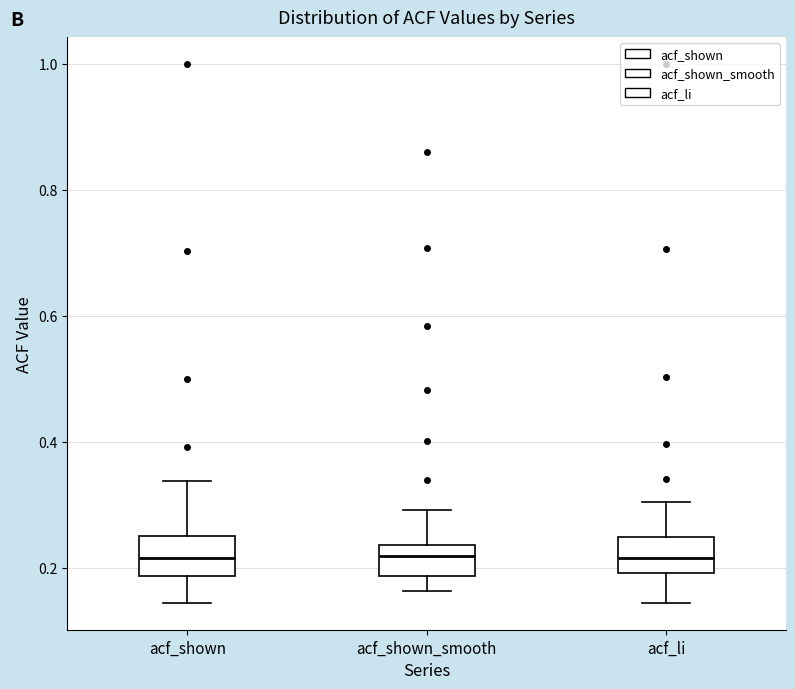

Reading left to right, read every box against the y-axis: the position of its median line, the range the box covers, and the ends of its whiskers. The values are not printed on the chart, so give them approximately, as read against the axis.

acf_shown: median 0.22, box 0.18 to 0.26, whiskers 0.14 to 0.34
acf_shown_smooth: median 0.22, box 0.18 to 0.24, whiskers 0.16 to 0.30
acf_li: median 0.22, box 0.20 to 0.24, whiskers 0.14 to 0.30